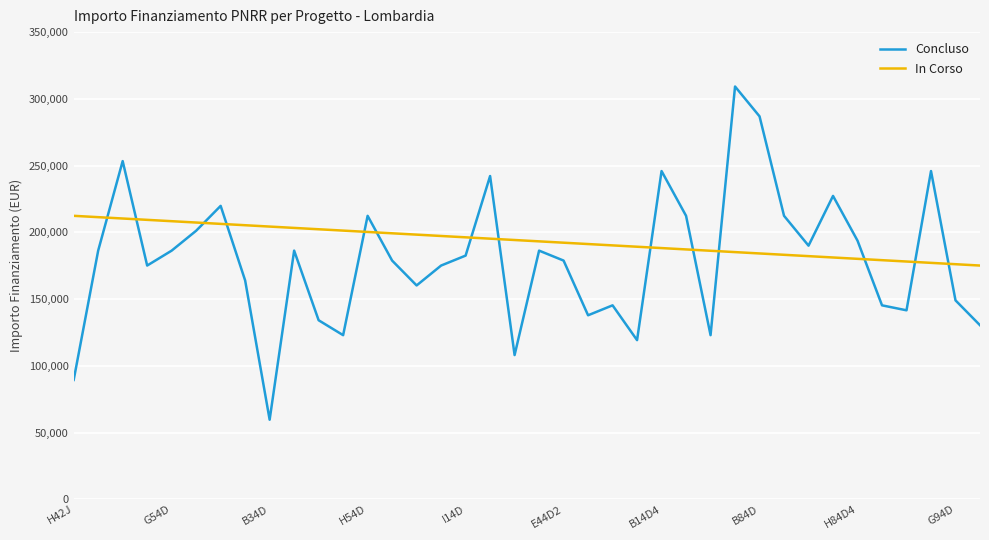

The chart shows a value of 92742.5 at 34. True or false?

False